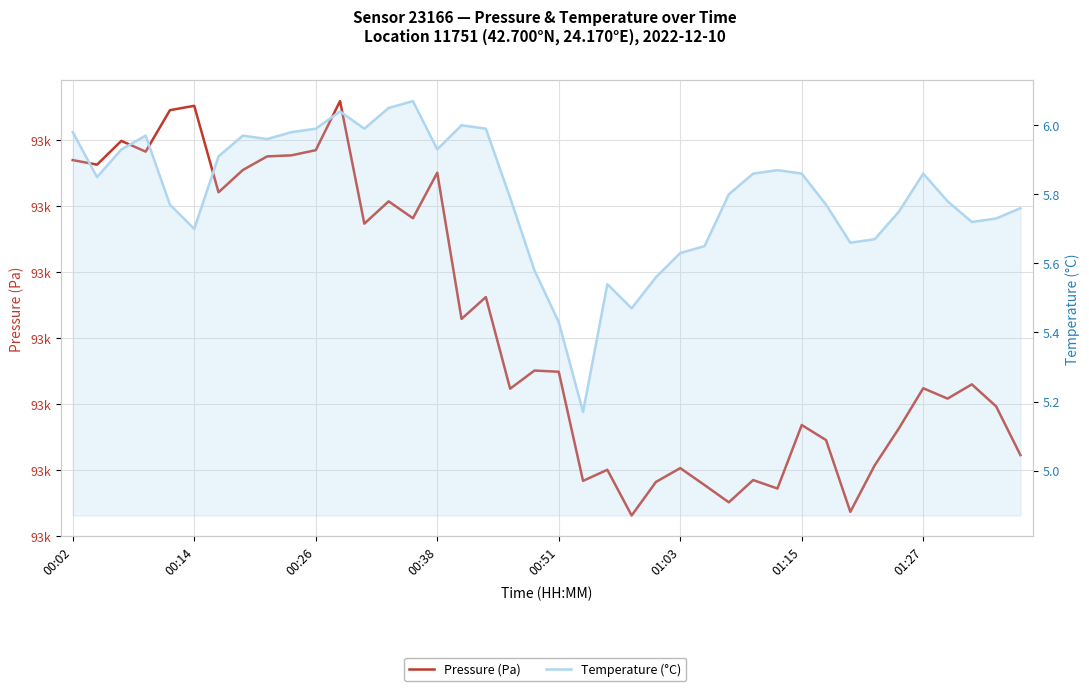

What are all the series names shown in the legend?

Pressure (Pa), Temperature (°C)